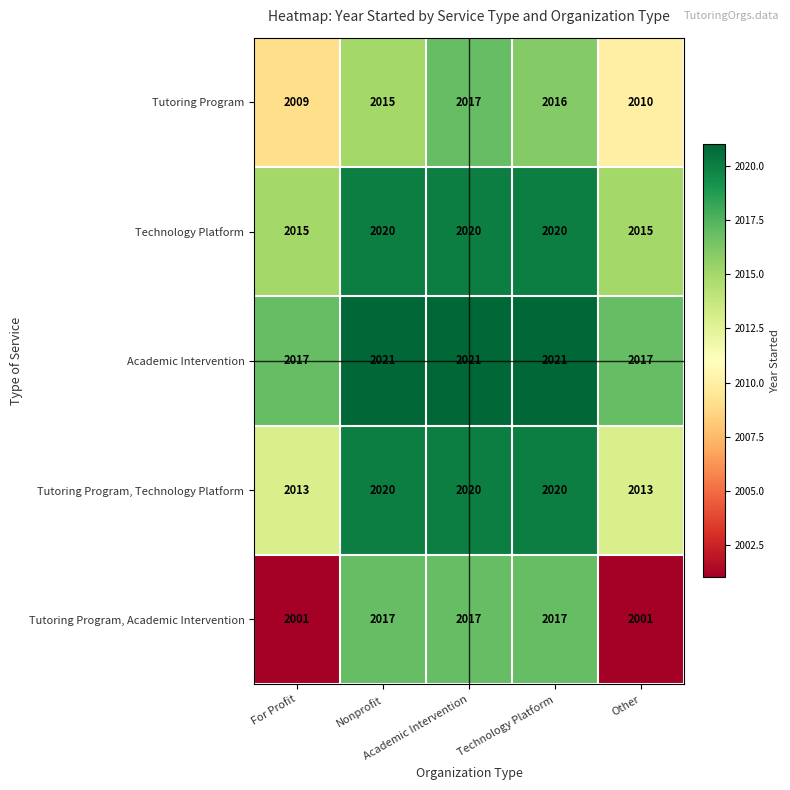

What is the smallest value displayed?

2001